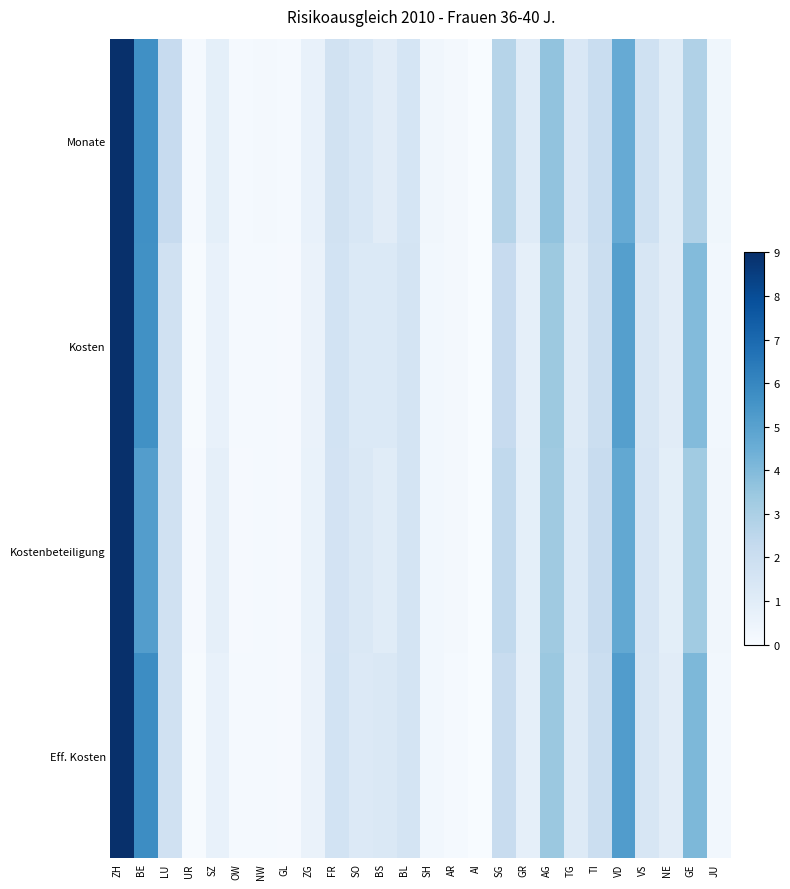

Reading right to left, list all the values displayed in this chart.

Monate: JU=0.3	GE=2.9	NE=1.0	VS=1.8	VD=4.6	TI=2.1	TG=1.4	AG=3.6	GR=1.1	SG=2.7	AI=0.0	AR=0.2	SH=0.3	BL=1.5	BS=1.0	SO=1.4	FR=1.7	ZG=0.7	GL=0.1	NW=0.2	OW=0.1	SZ=0.8	UR=0.1	LU=2.2	BE=5.7	ZH=9.0
Kosten: JU=0.3	GE=3.9	NE=1.0	VS=1.5	VD=5.1	TI=2.0	TG=1.2	AG=3.4	GR=0.8	SG=2.2	AI=0.0	AR=0.1	SH=0.3	BL=1.6	BS=1.3	SO=1.2	FR=1.7	ZG=0.6	GL=0.1	NW=0.1	OW=0.1	SZ=0.7	UR=0.1	LU=1.8	BE=5.6	ZH=9.0
Kostenbeteiligung: JU=0.3	GE=3.3	NE=0.9	VS=1.5	VD=4.7	TI=2.1	TG=1.2	AG=3.3	GR=0.8	SG=2.4	AI=0.0	AR=0.2	SH=0.3	BL=1.6	BS=1.0	SO=1.3	FR=1.6	ZG=0.6	GL=0.1	NW=0.1	OW=0.1	SZ=0.8	UR=0.1	LU=1.8	BE=5.1	ZH=9.0
Eff. Kosten: JU=0.3	GE=4.1	NE=1.0	VS=1.5	VD=5.2	TI=2.0	TG=1.1	AG=3.4	GR=0.8	SG=2.1	AI=0.0	AR=0.1	SH=0.3	BL=1.6	BS=1.3	SO=1.2	FR=1.7	ZG=0.6	GL=0.1	NW=0.1	OW=0.1	SZ=0.7	UR=0.1	LU=1.8	BE=5.8	ZH=9.0